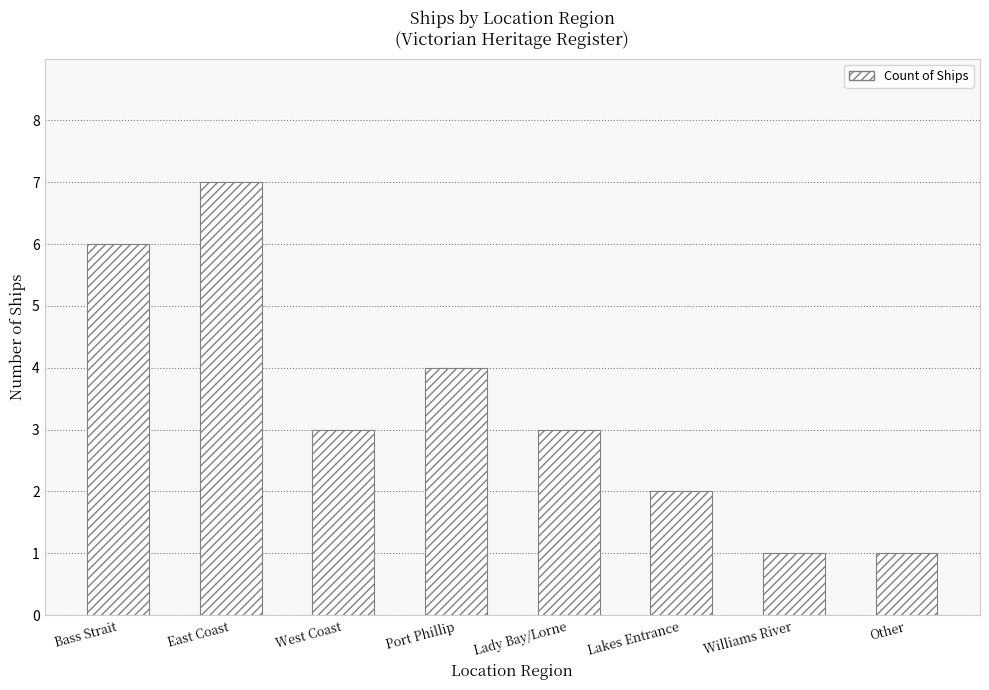

The value at Other is 1. True or false?

True